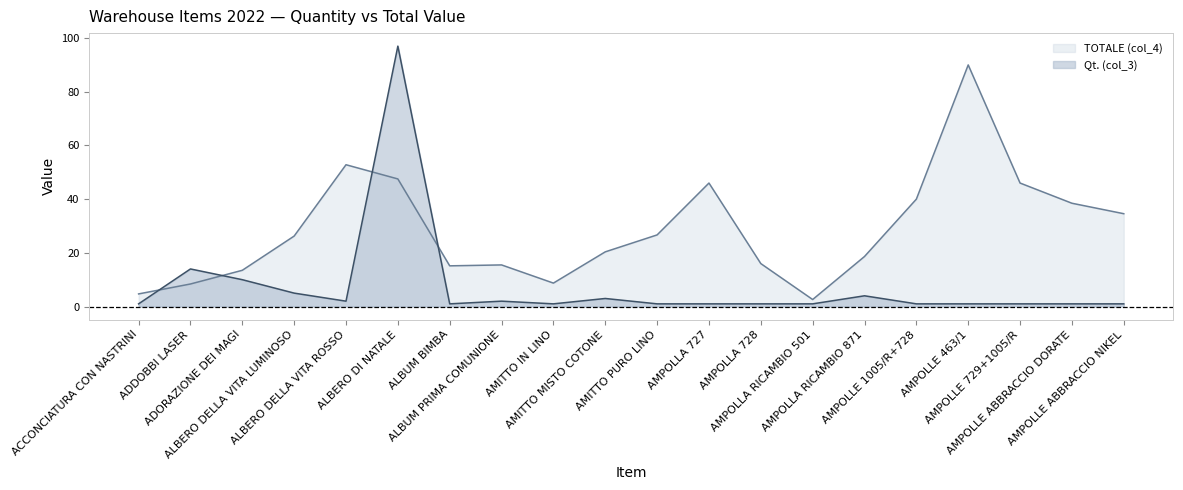

The value of Qt. (col_3) at ADDOBBI LASER is 24.2. True or false?

False